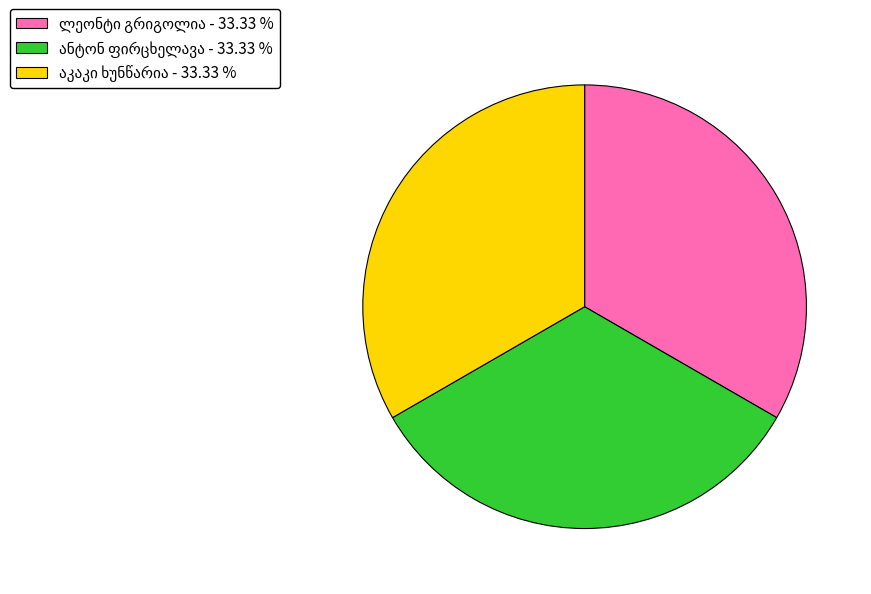

Does any single category account for the majority?

No